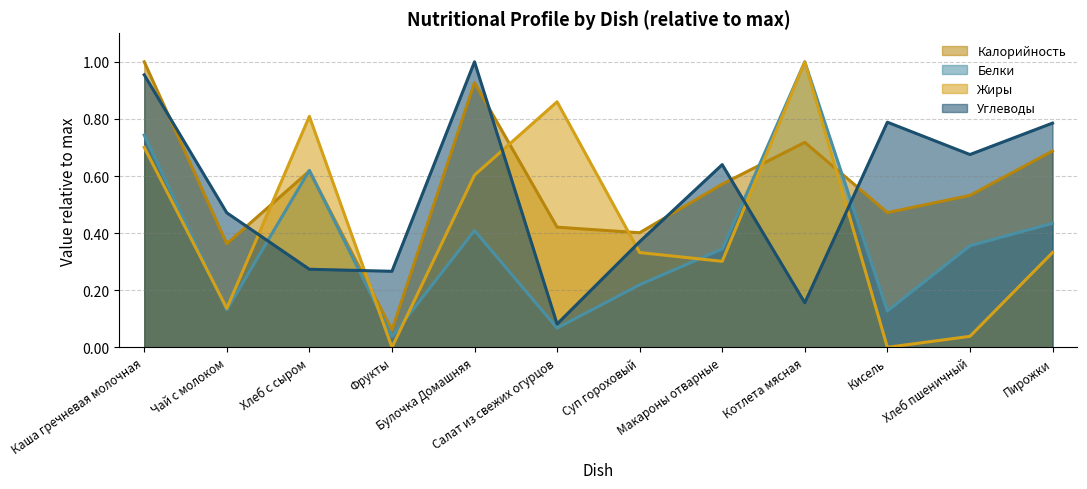

True or false: Белки has more than 1 points higher than both neighbors.

True